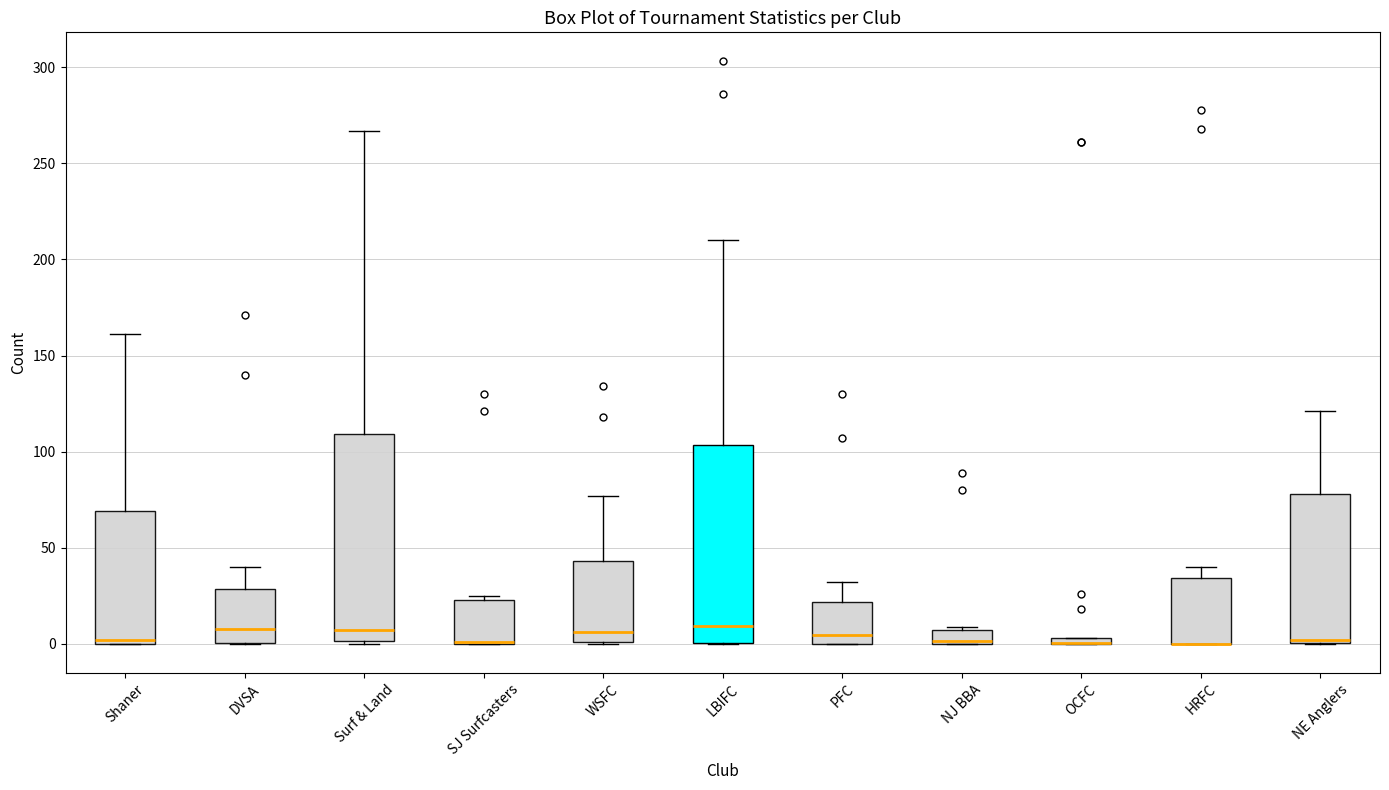

Where does the upper whisker of the box for HRFC end on the y-axis? The values are not printed on the chart, so give them approximately, as read against the axis.

40